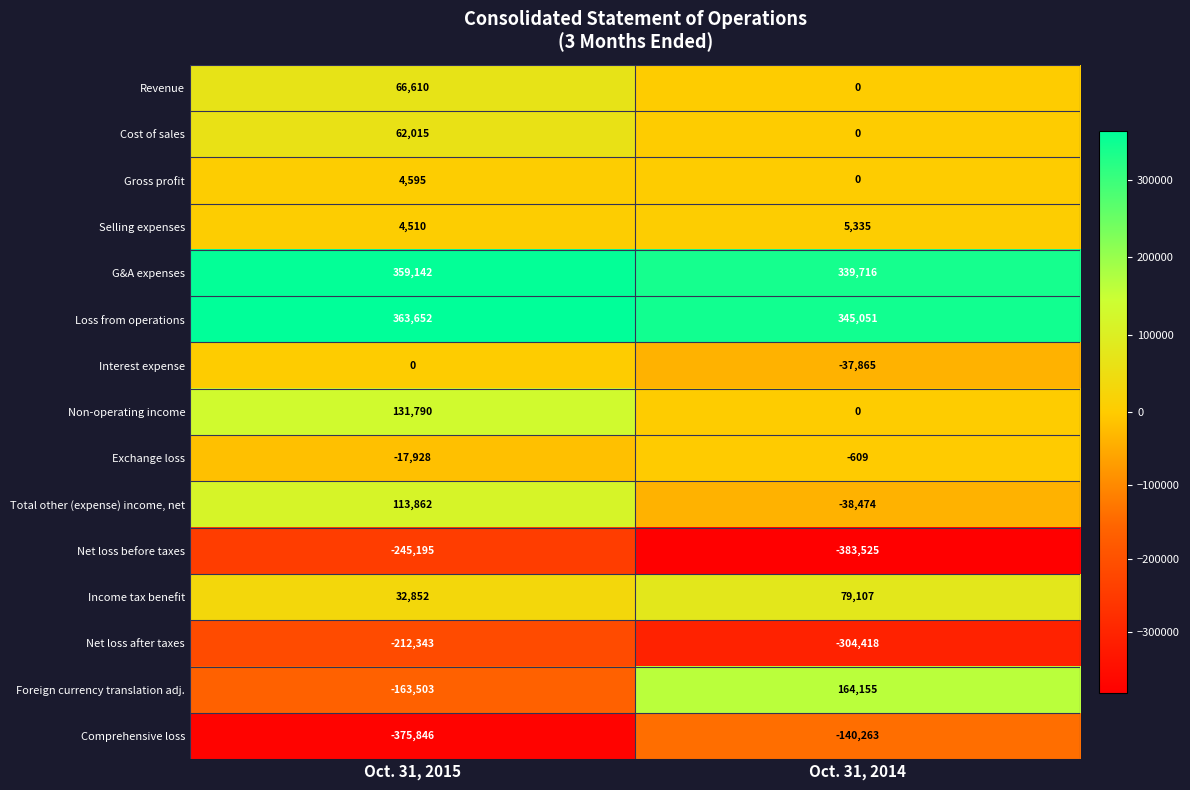

What is the approximate value of Comprehensive loss at Oct. 31, 2014, to the nearest 100?

-140300